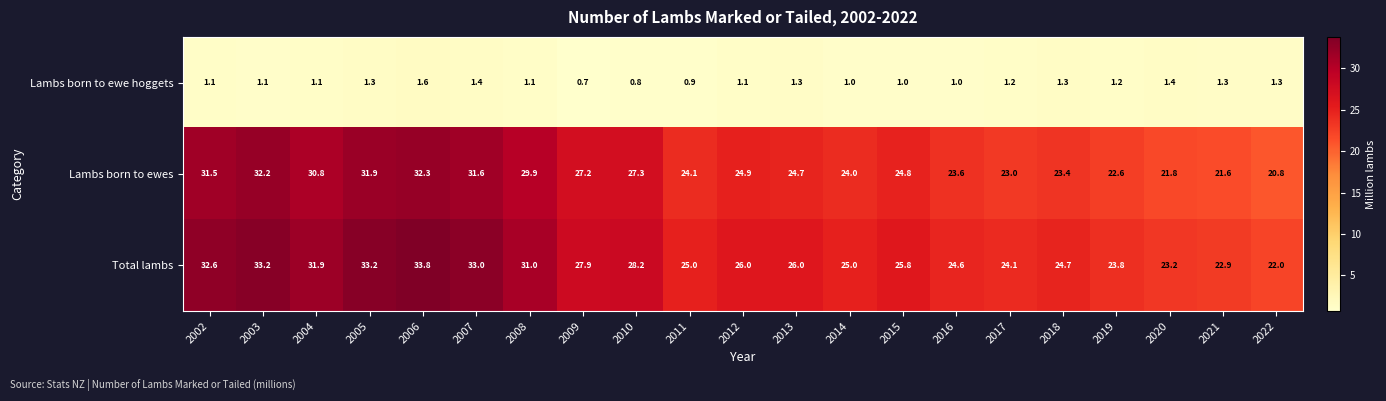

At how many categories does at least one series exceed 18?

21